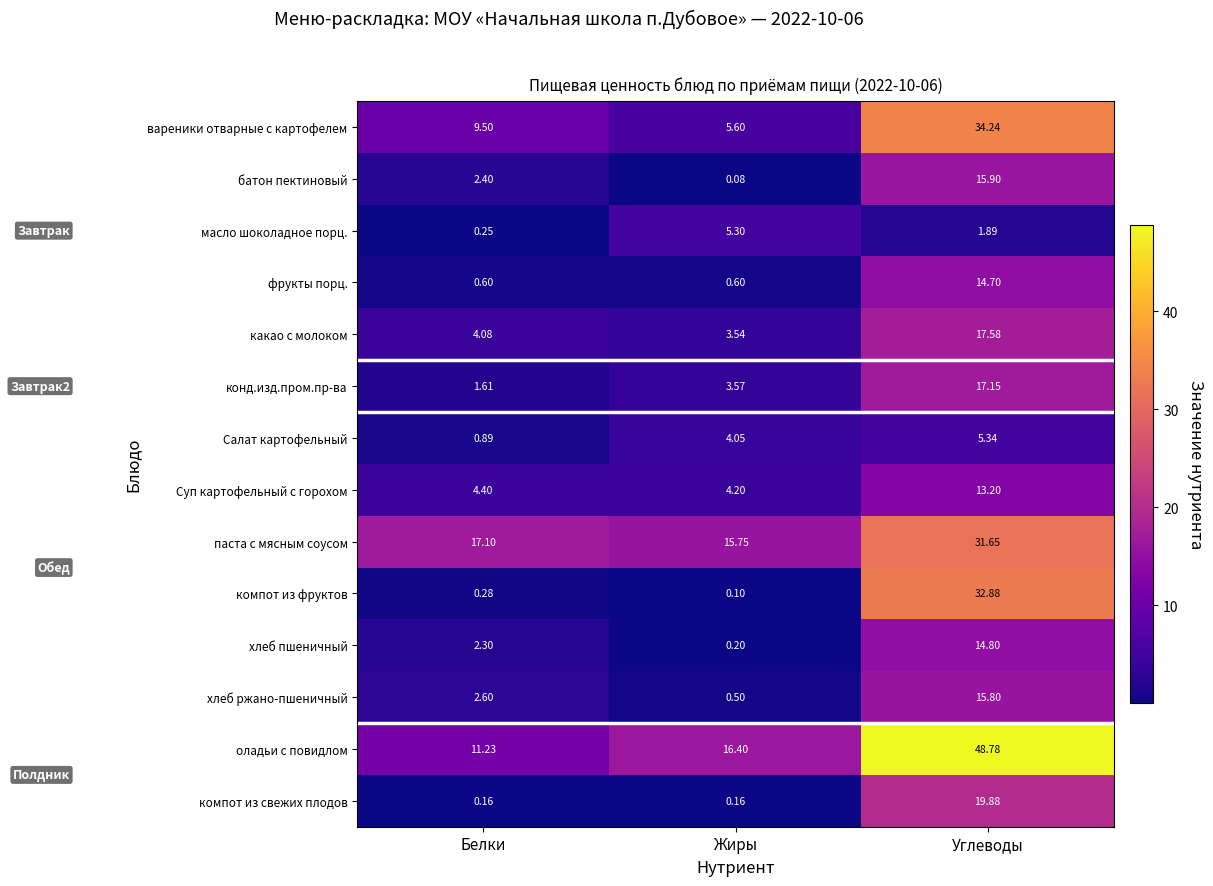

Between Белки and Жиры, which series saw the biggest shift?

оладьи с повидлом